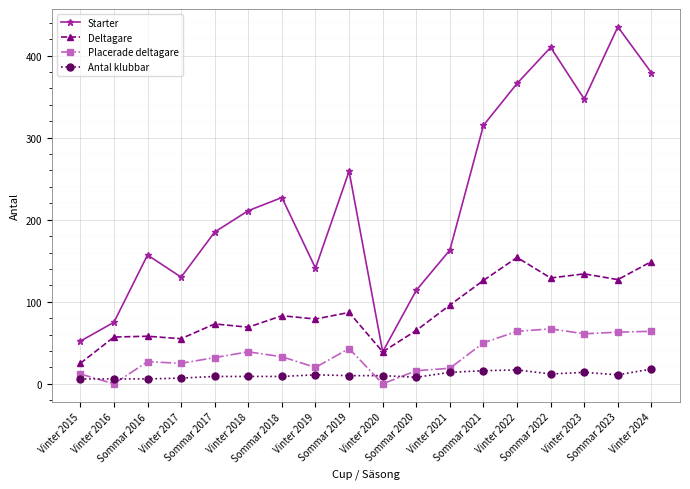

How many interior local peaks does the Deltagare series have?

6